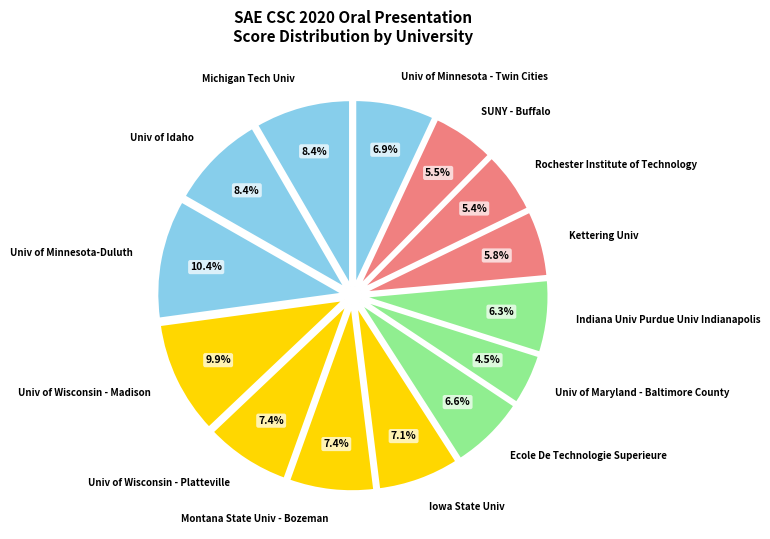

Count the number of slices in the pie.

14